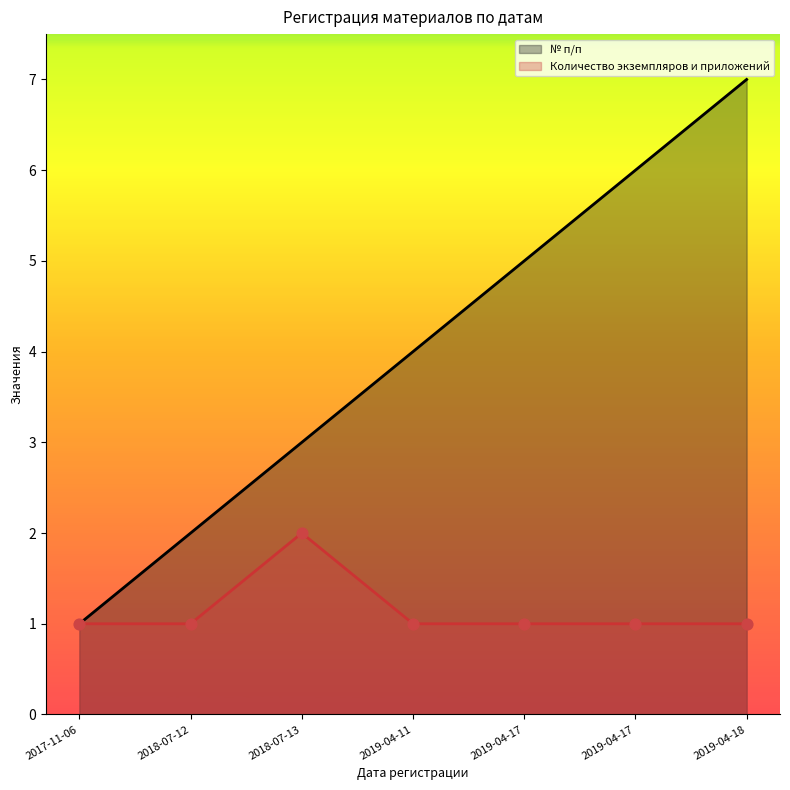

At which category is the sum across all series the highest?

2019-04-18